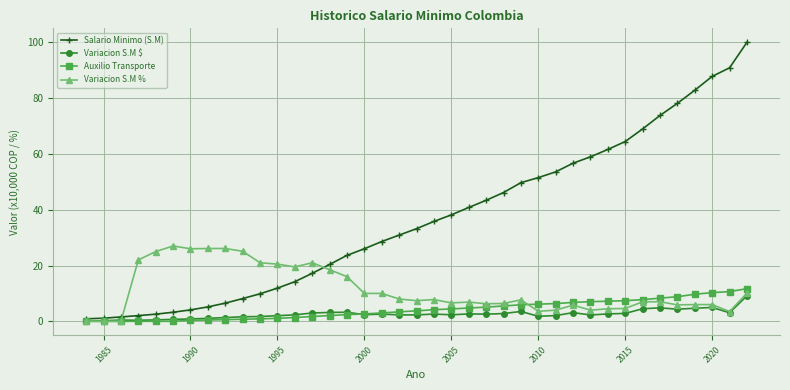

What is the greatest value displayed?

100.0